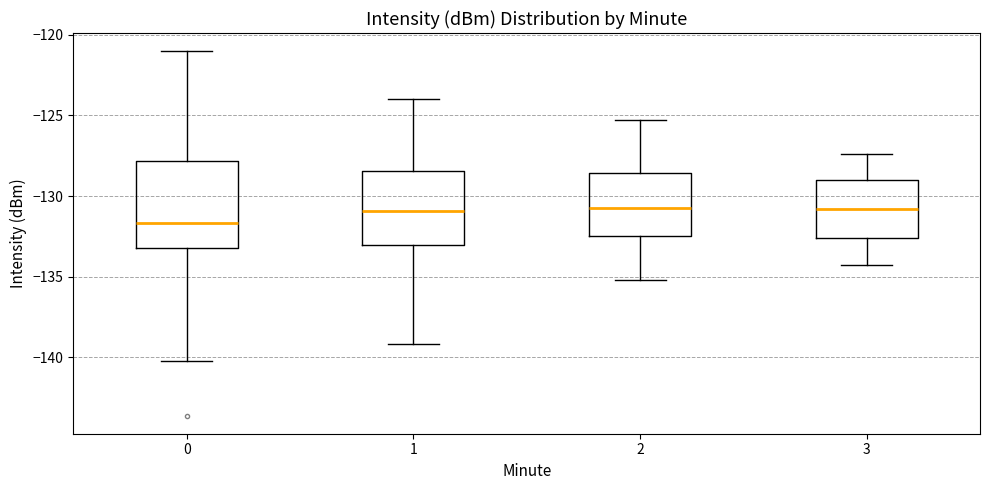

Reading left to right, transcribe this box plot: for each box, give where its median line is, the range the box spans, and where its two whiskers end, as read against the y-axis. The values are not printed on the chart, so give them approximately, as read against the axis.

0: median -131.5, box -133.0 to -128.0, whiskers -140.0 to -121.0
1: median -131.0, box -133.0 to -128.5, whiskers -139.0 to -124.0
2: median -130.5, box -132.5 to -128.5, whiskers -135.0 to -125.5
3: median -131.0, box -132.5 to -129.0, whiskers -134.5 to -127.5